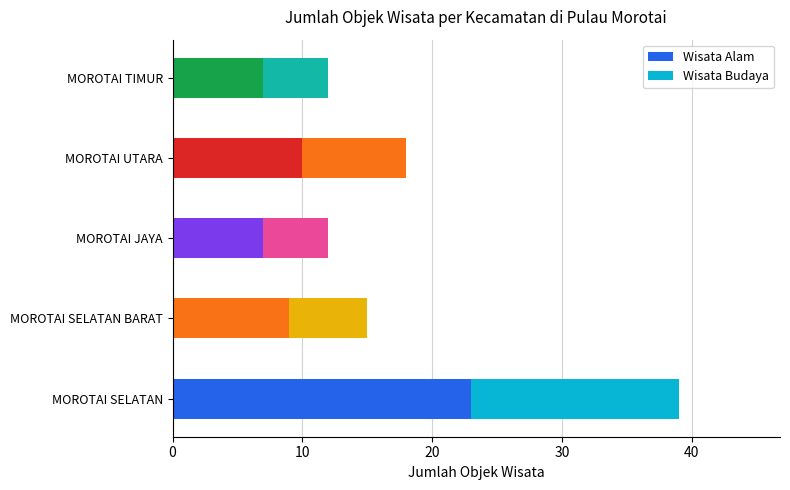

How many values in the Wisata Alam series are below 9?

2